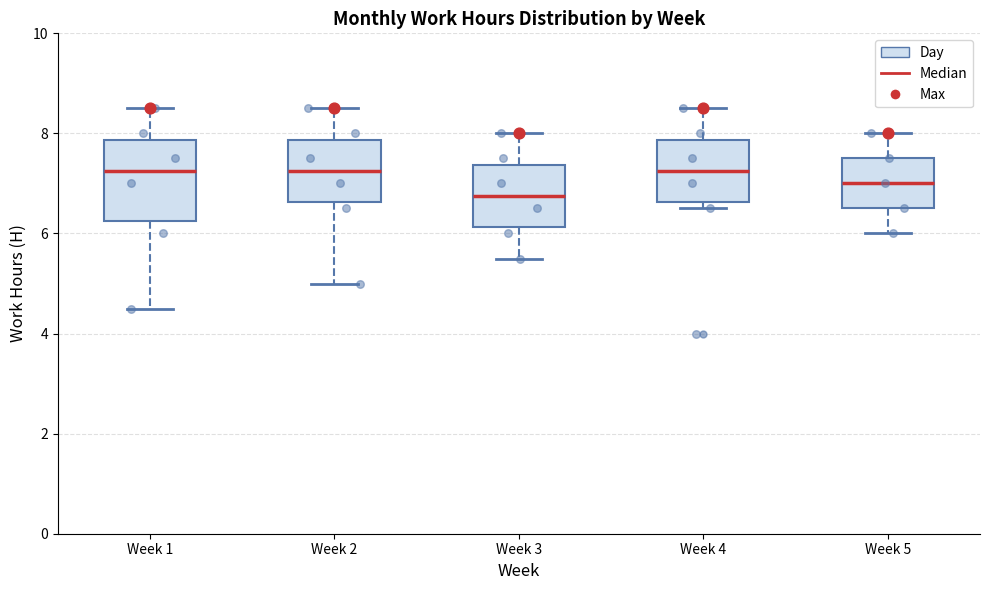

Reading left to right, transcribe this box plot: for each box, give where its median line is, the range the box spans, and where its two whiskers end, as read against the y-axis. The values are not printed on the chart, so give them approximately, as read against the axis.

Week 1: median 7.2, box 6.2 to 7.8, whiskers 4.6 to 8.6
Week 2: median 7.2, box 6.6 to 7.8, whiskers 5.0 to 8.6
Week 3: median 6.8, box 6.2 to 7.4, whiskers 5.6 to 8.0
Week 4: median 7.2, box 6.6 to 7.8, whiskers 6.6 (just below the box's lower edge) to 8.6
Week 5: median 7.0, box 6.6 to 7.6, whiskers 6.0 to 8.0